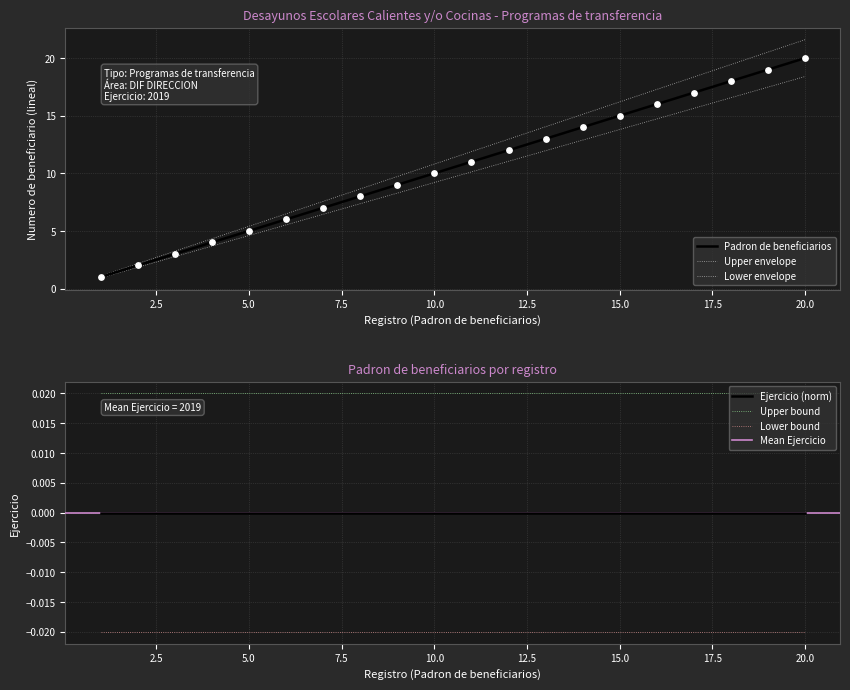

What is the change in value from 9 to 12?

+3